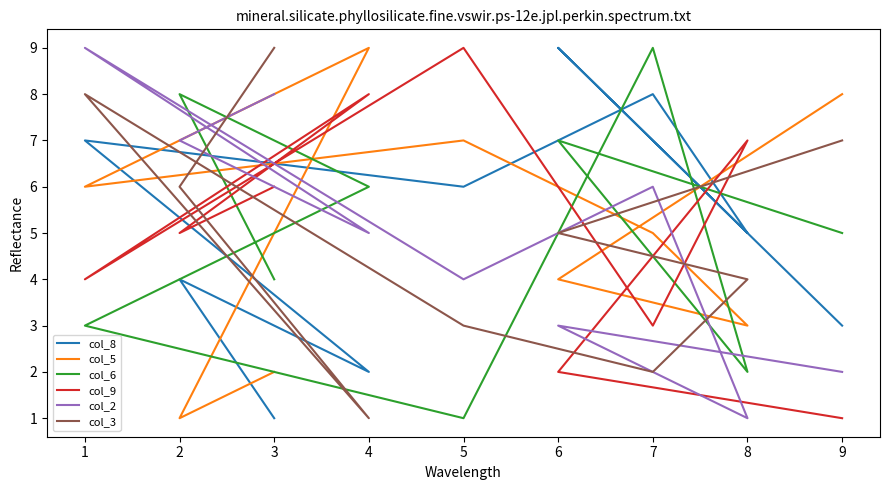

Reading right to left, extract all data points from this chart.

col_8: 1	4	2	7	6	8	5	9	3
col_5: 2	1	9	6	7	5	3	4	8
col_6: 4	8	6	3	1	9	2	7	5
col_9: 6	5	8	4	9	3	7	2	1
col_2: 8	7	5	9	4	6	1	3	2
col_3: 9	6	1	8	3	2	4	5	7